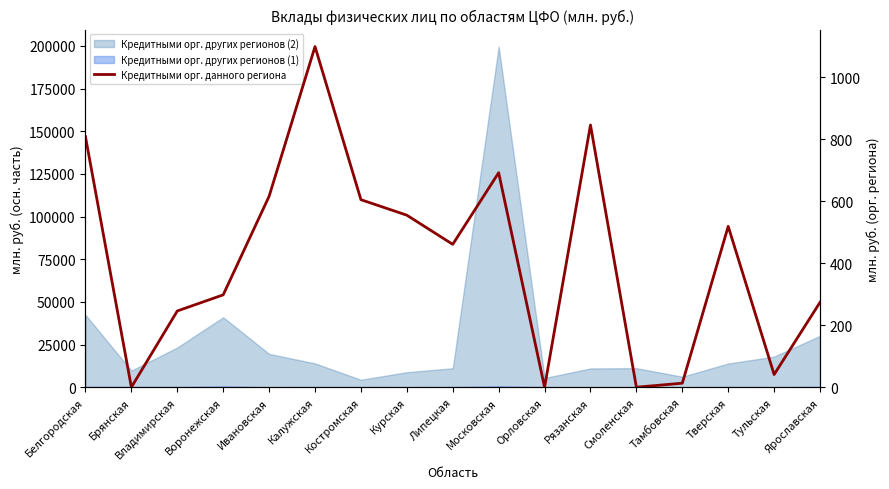

Is this an area chart (filled region under the line)?

No